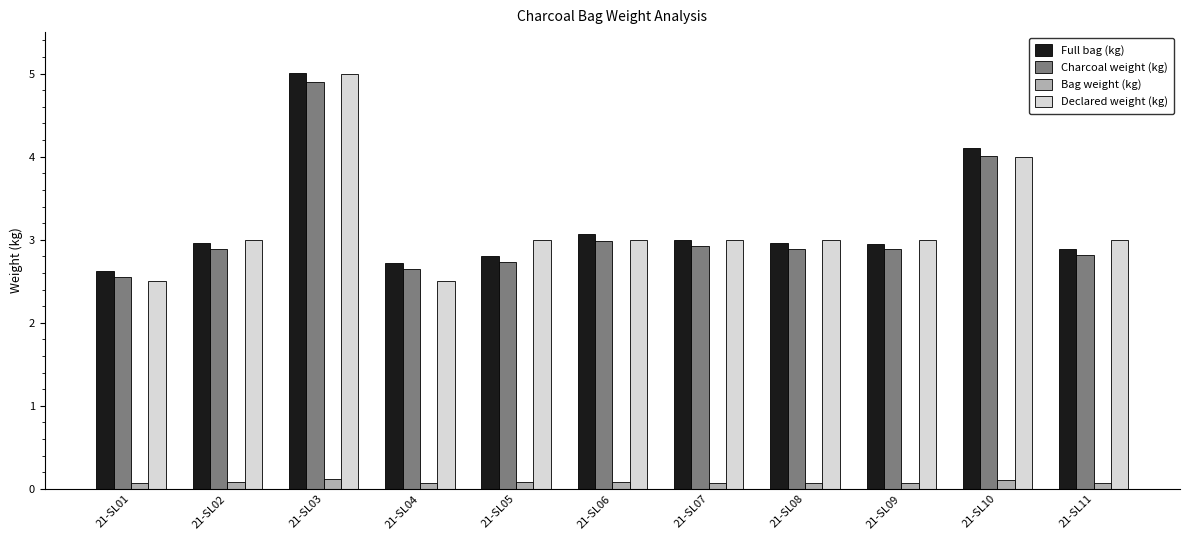

Is the value of Charcoal weight (kg) at 21-SL03 greater than the value of Bag weight (kg) at 21-SL01?

Yes